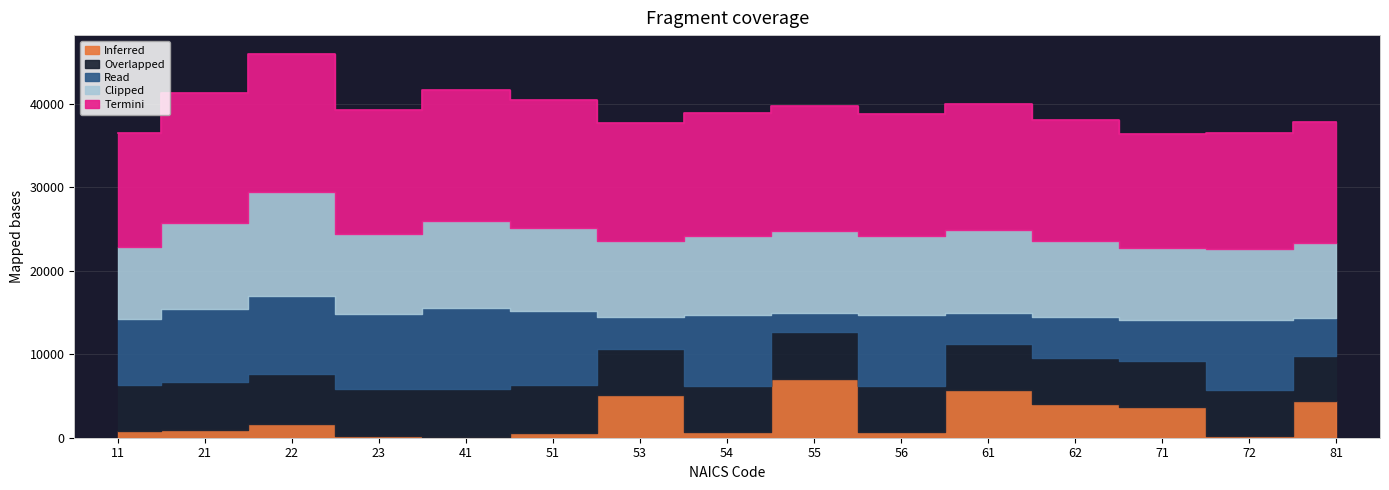

How many interior local valleys does the Read series have?

4